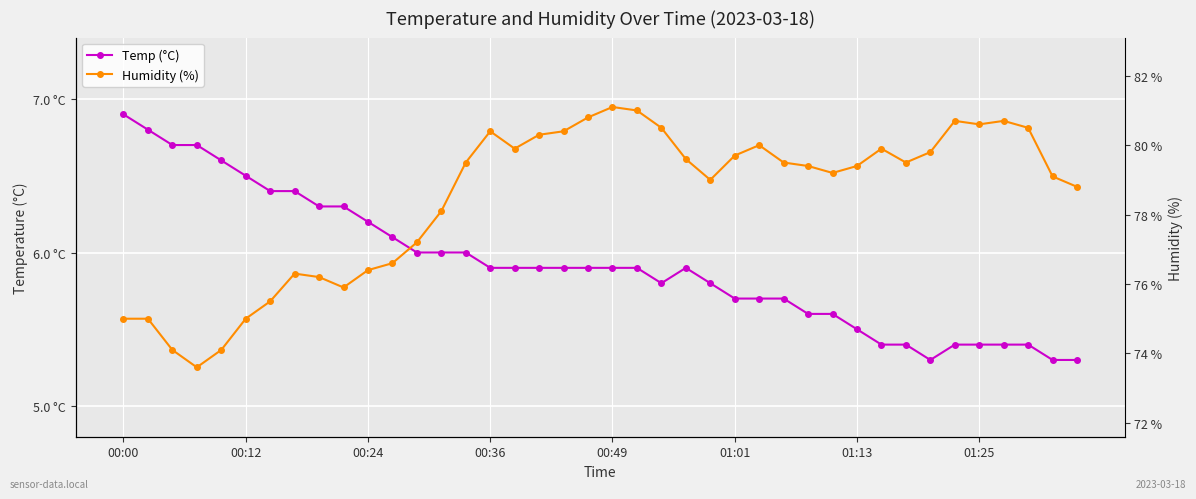

What value does the Temp (°C) series have at 27?

5.7